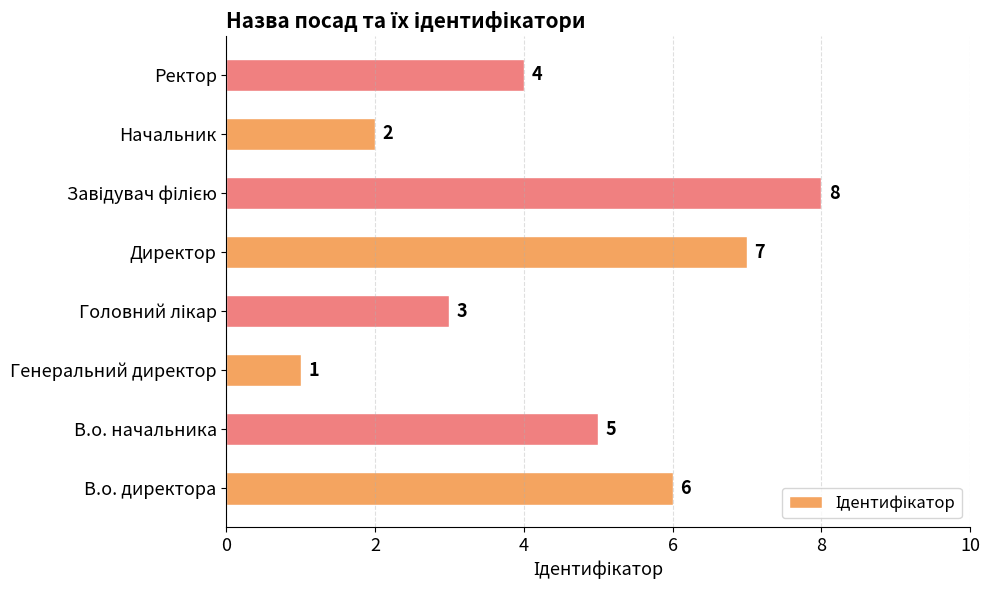

Reading bottom to top, what are all the values shown in this chart?

6	5	1	3	7	8	2	4